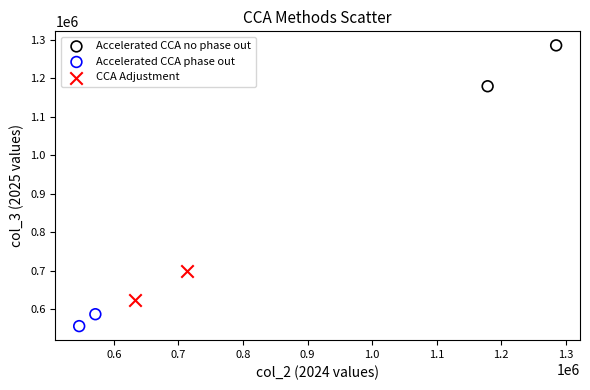

Which series contains the lowest Y value?

Accelerated CCA phase out